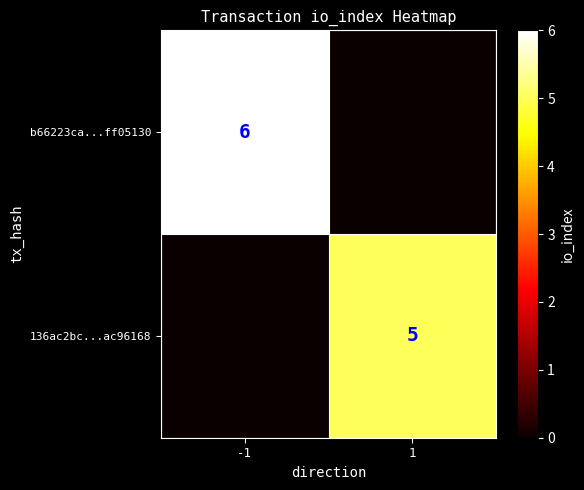

Which category has the lowest value across all series?

1